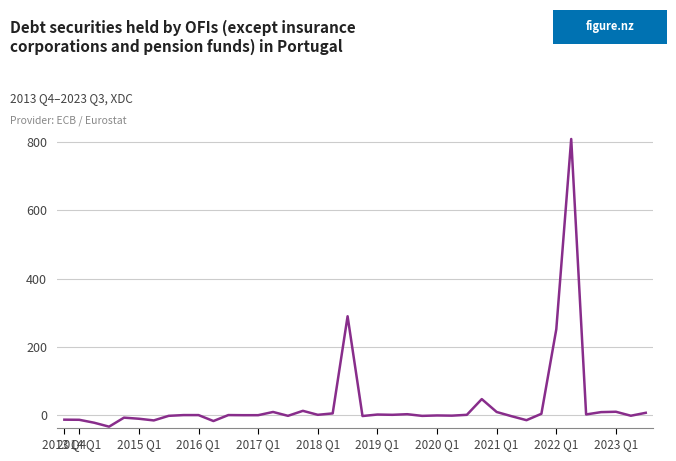

What is the difference between the maximum and minimum values?

843.0